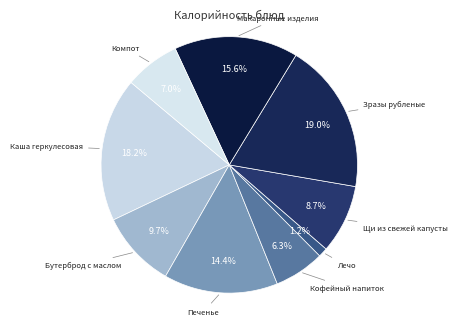

Rank the categories by value from lowest to highest.

Лечо, Кофейный напиток, Компот, Щи из свежей капусты, Бутерброд с маслом, Печенье, Макаронные изделия, Каша геркулесовая, Зразы рубленые